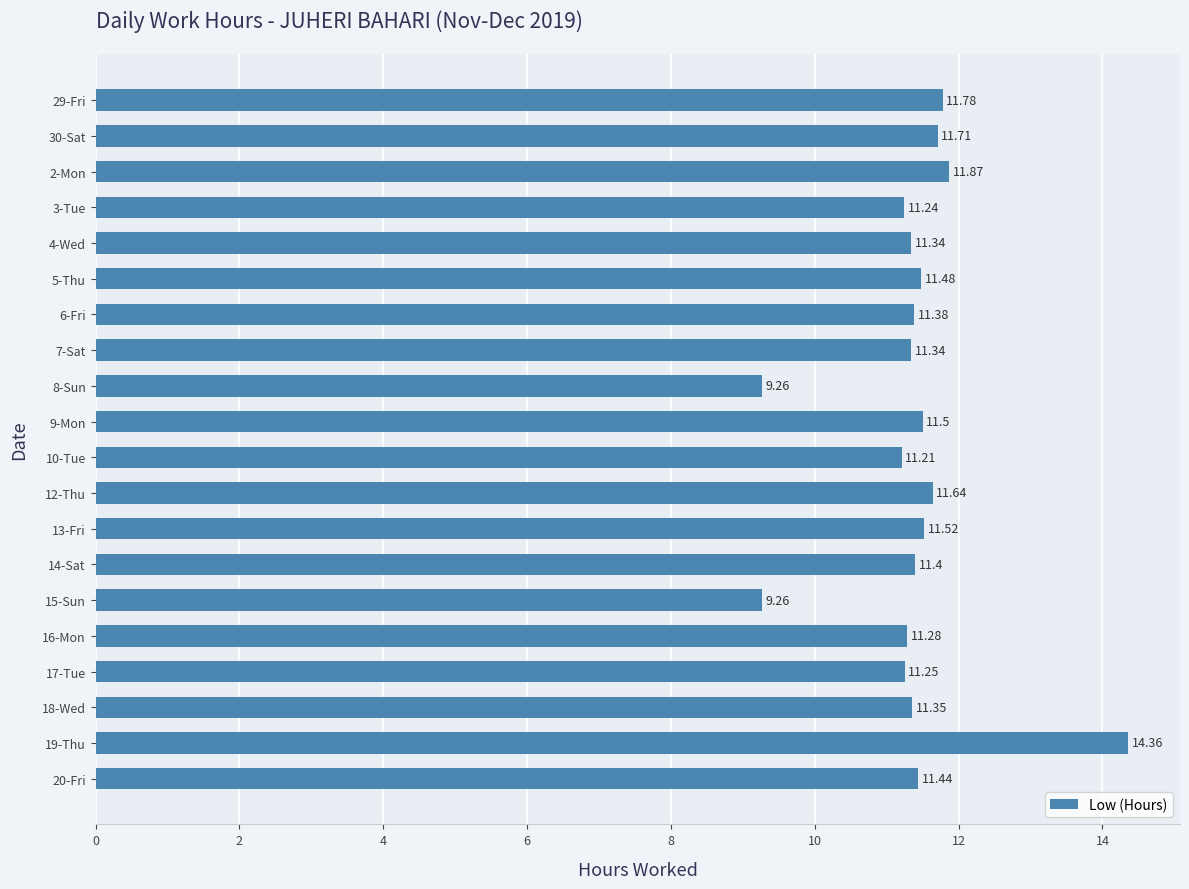

Approximately how many times larger is the value at 12-Thu compared to 6-Fri?

1.0